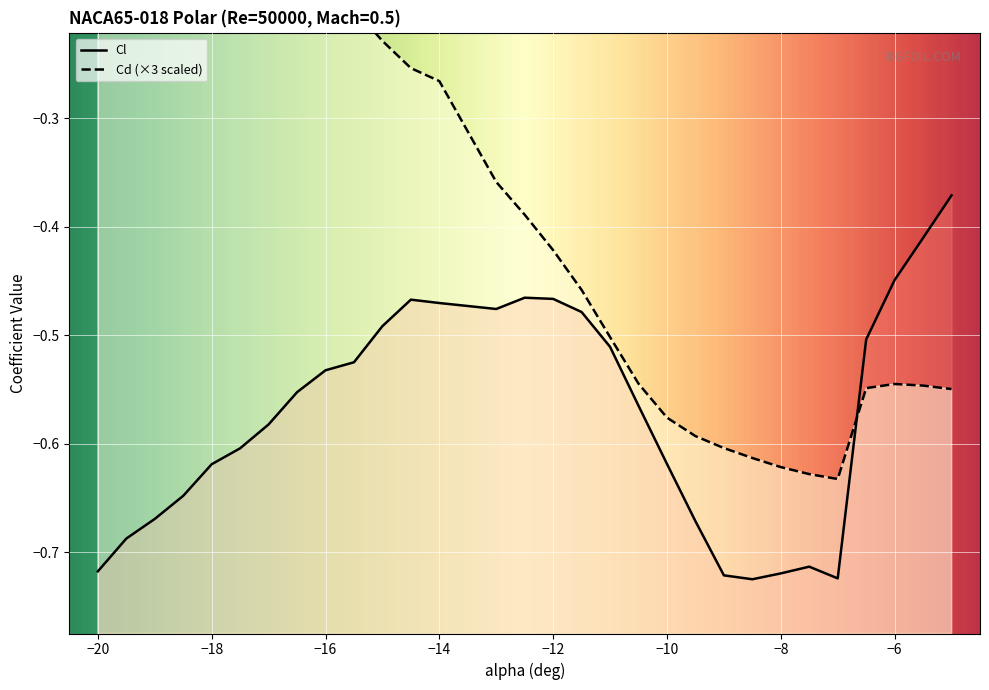

What is the maximum value for Cl?

-0.4